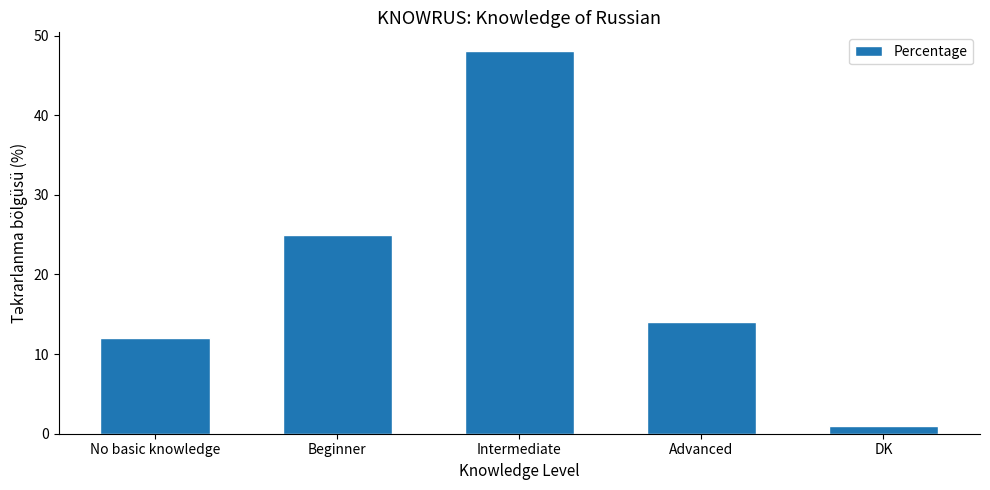

At which category does the chart reach its peak across all series?

Intermediate